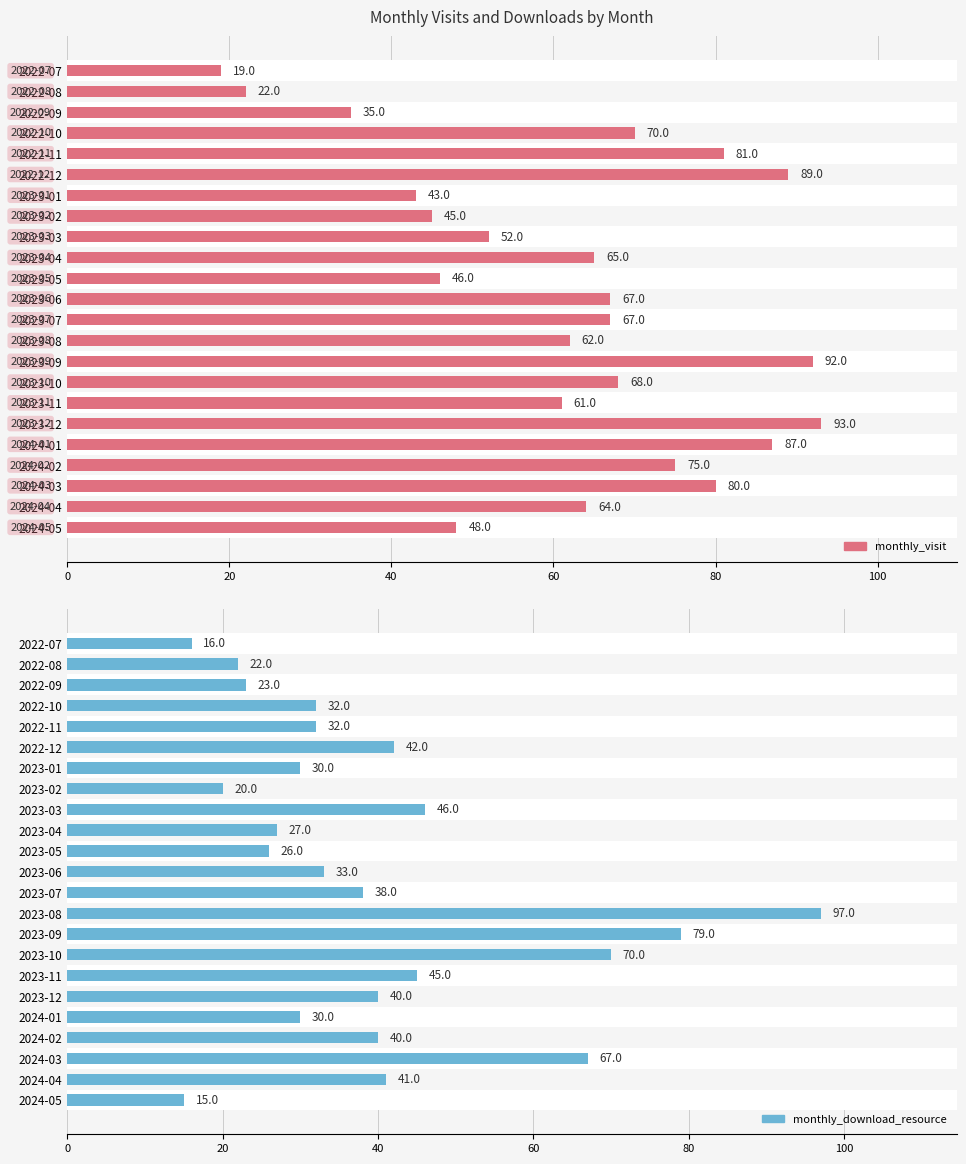

The value of monthly_download_resource at 2022-11 is 57. True or false?

False